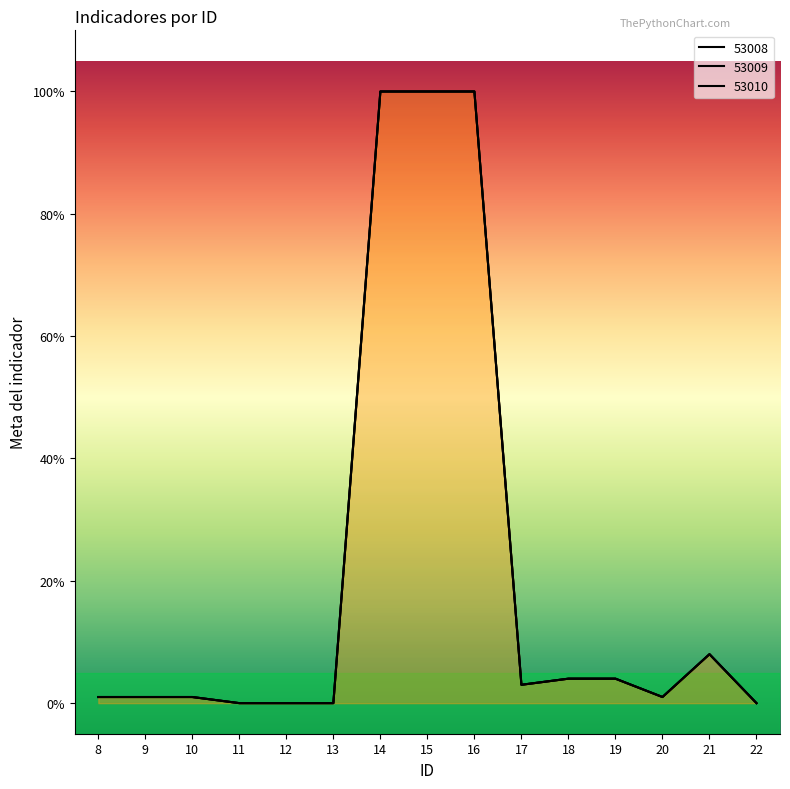

At which category does 53008 reach its first local valley?

17